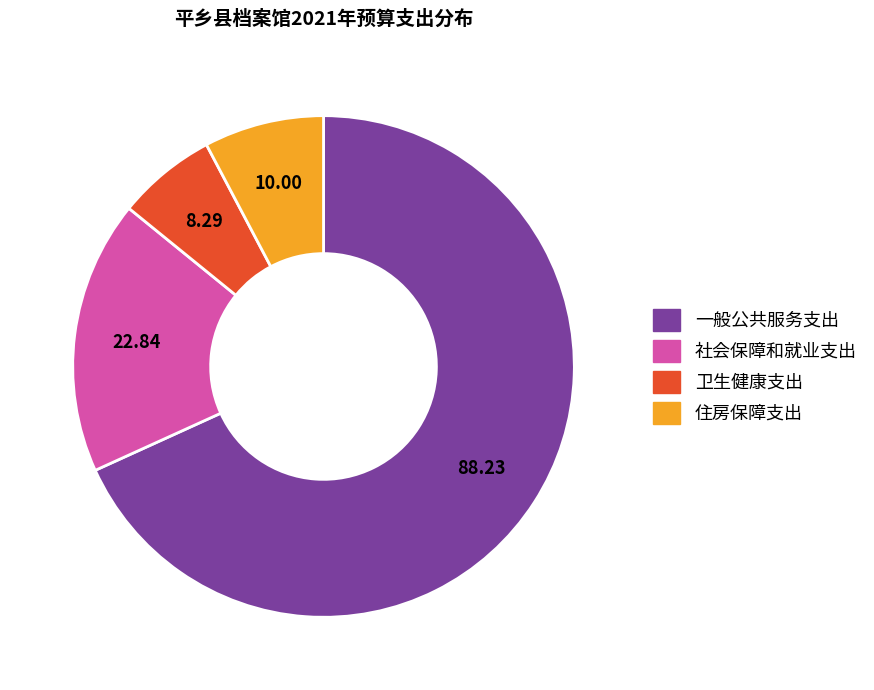

How many segments does this pie chart have?

4